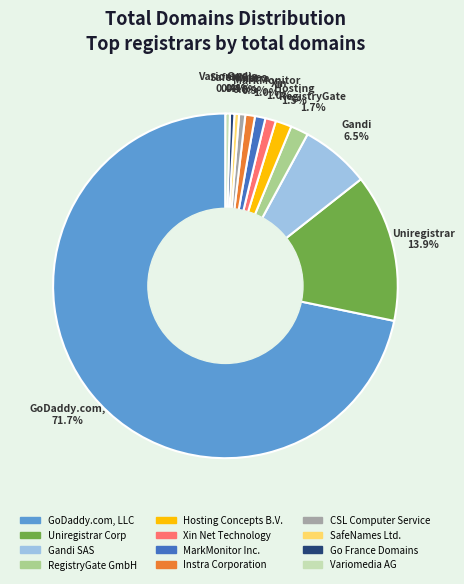

Which category has the biggest portion of the pie?

GoDaddy.com, LLC